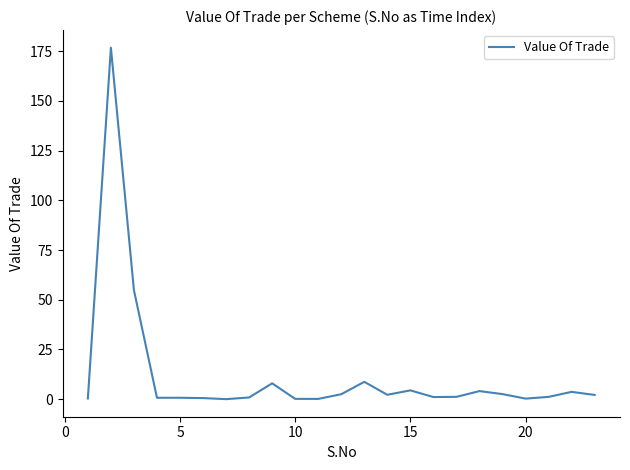

What is the maximum value shown in the chart?

176.8